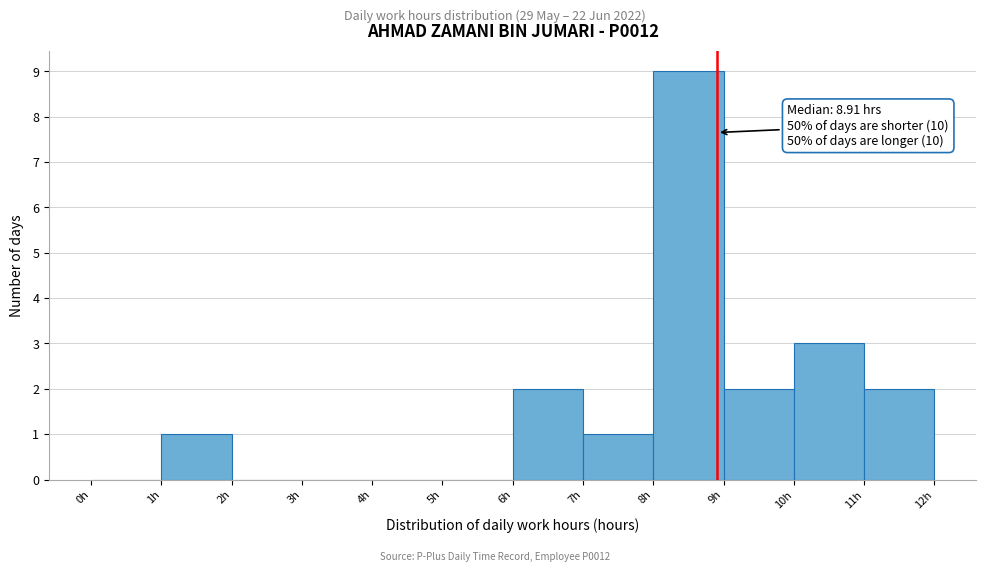

Which range on the x-axis has the tallest bar?

8 to 9